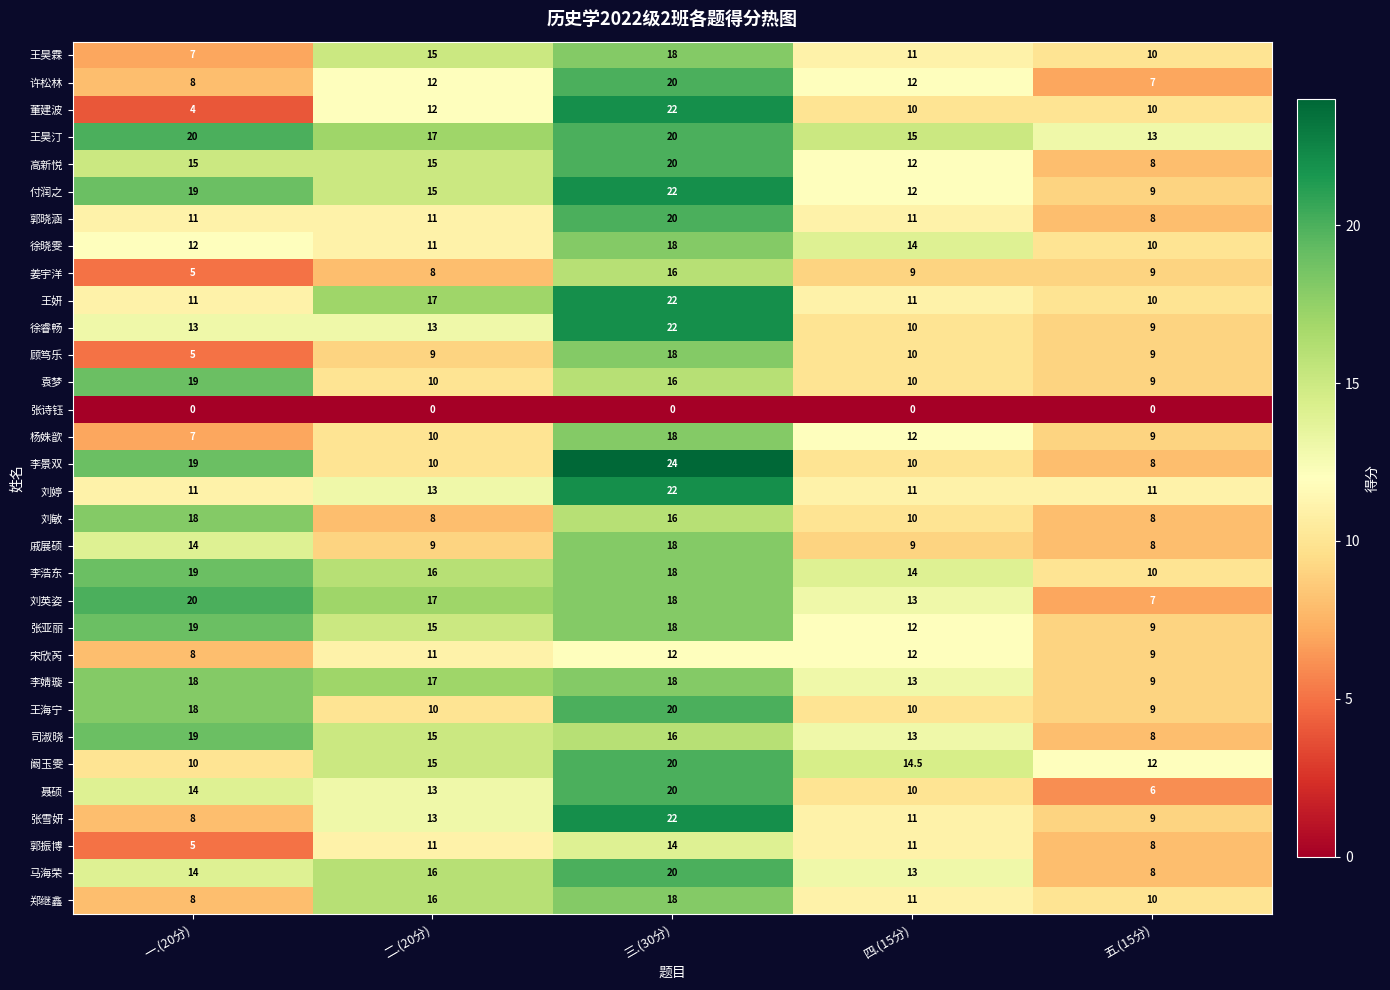

What is the difference between the highest and lowest values at 三.(30分)?

24.0